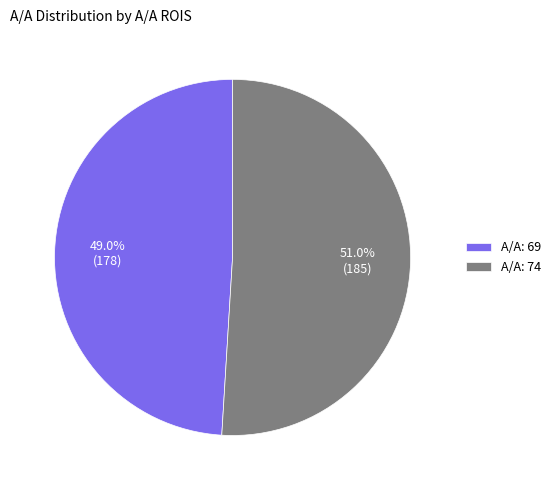

Which has a higher value, A/A: 69 or A/A: 74?

A/A: 74